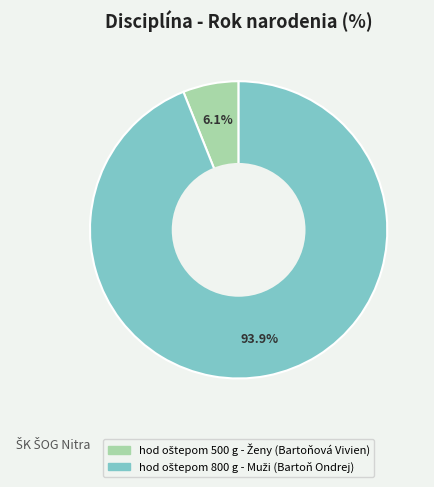

Is there a majority slice in this chart?

Yes